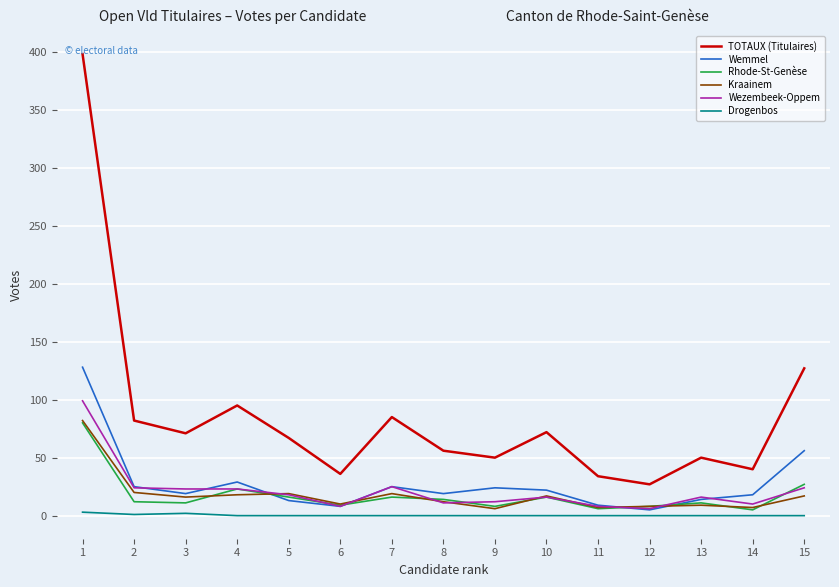

What is the difference between the maximum and minimum values in the Kraainem series?

76